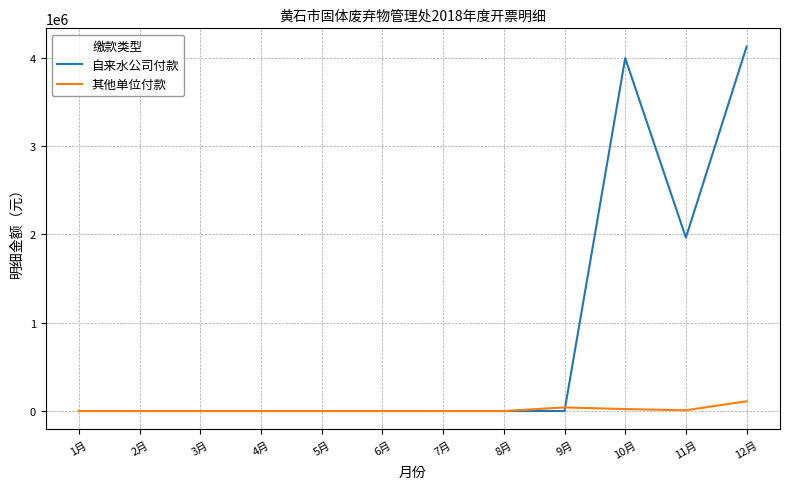

At which label is 自来水公司付款 closest to 2063563?

11月